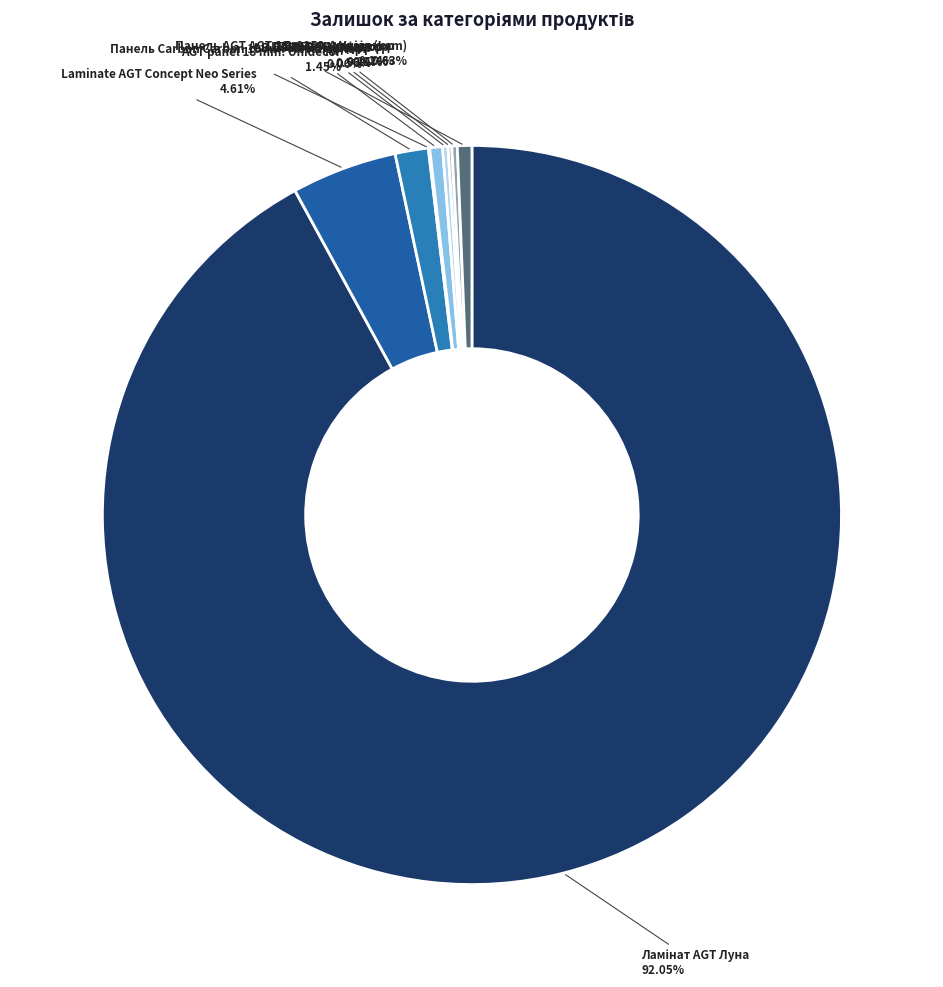

Does Laminate AGT Concept Neo Series account for over 50% of the chart?

No